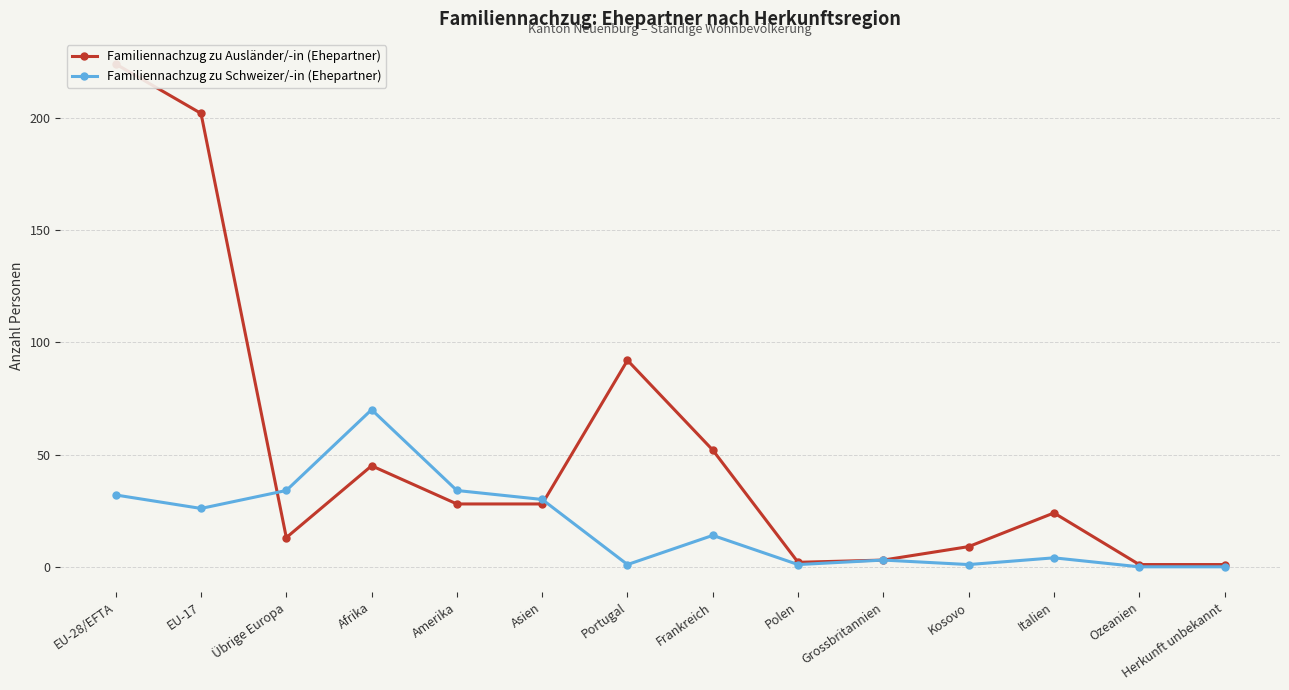

How many data points does each series have?

14